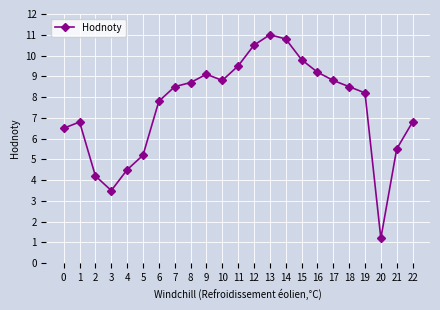

What is the difference between the maximum and minimum values?

9.8